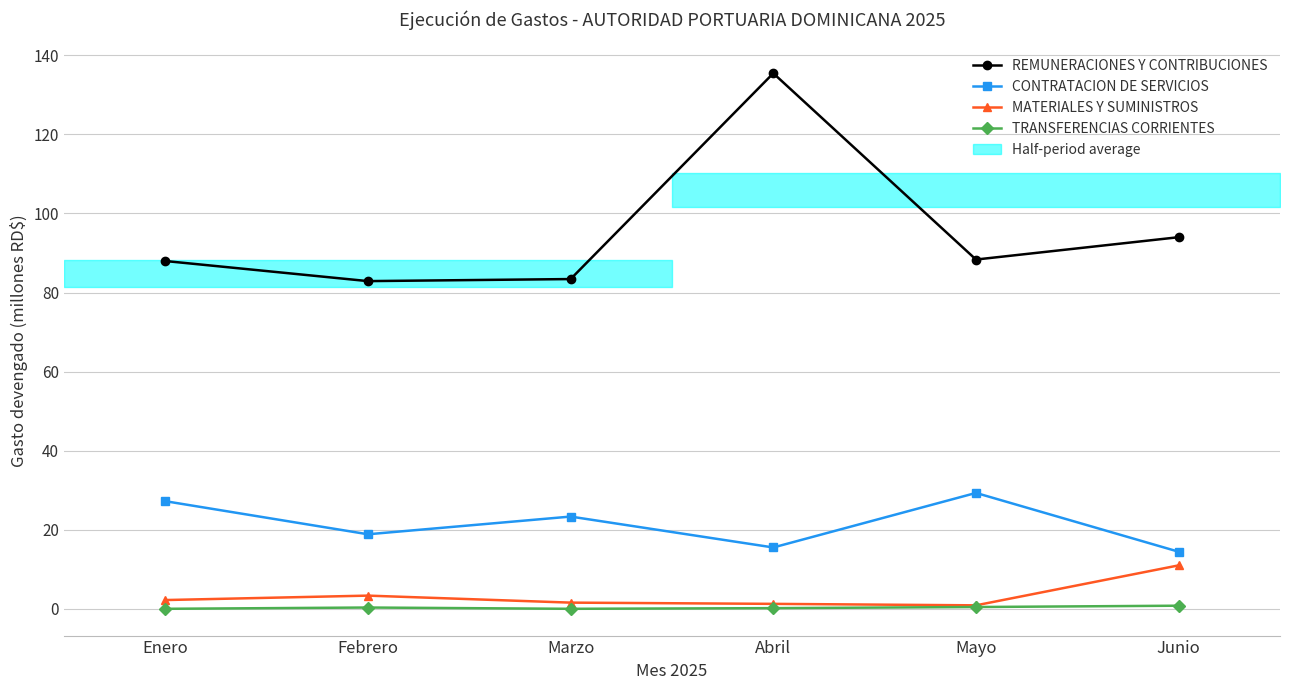

List the series in order of their peak value, highest first.

REMUNERACIONES Y CONTRIBUCIONES, CONTRATACION DE SERVICIOS, MATERIALES Y SUMINISTROS, TRANSFERENCIAS CORRIENTES